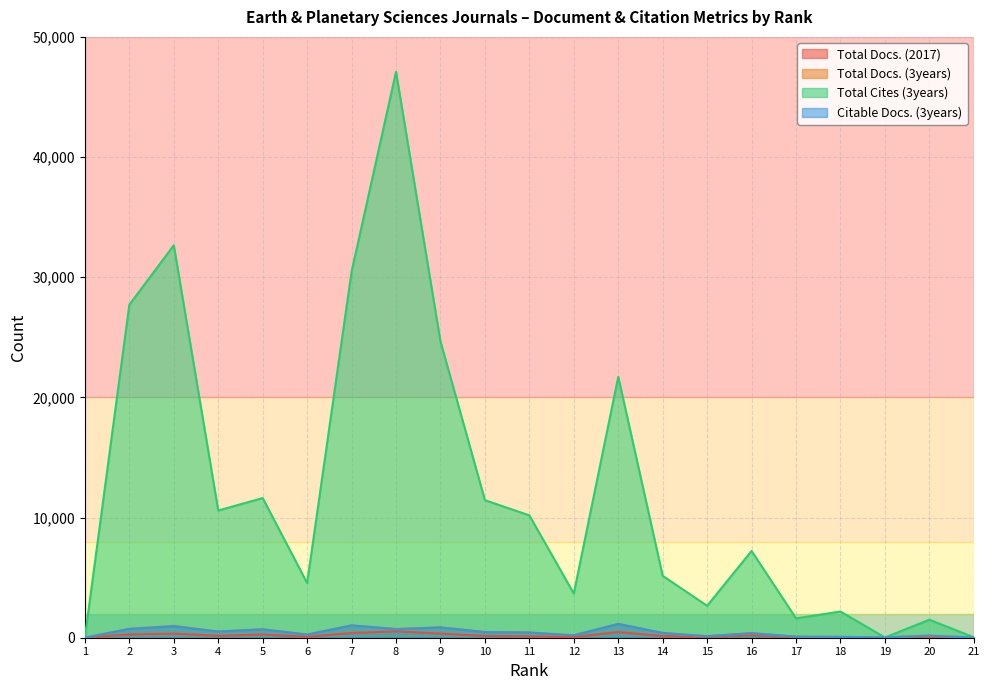

Reading left to right, extract all data points from this chart.

Total Docs. (2017): 1=2	2=270	3=339	4=161	5=268	6=75	7=390	8=530	9=343	10=151	11=114	12=55	13=472	14=138	15=59	16=214	17=38	18=48	19=0	20=60	21=12
Total Docs. (3years): 1=7	2=747	3=985	4=518	5=707	6=270	7=1027	8=730	9=871	10=479	11=438	12=205	13=1158	14=396	15=128	16=381	17=87	18=73	19=28	20=172	21=9
Total Cites (3years): 1=42	2=27710	3=32659	4=10587	5=11622	6=4549	7=30460	8=47097	9=24653	10=11448	11=10180	12=3677	13=21714	14=5148	15=2657	16=7221	17=1611	18=2180	19=20	20=1497	21=36
Citable Docs. (3years): 1=7	2=729	3=952	4=510	5=692	6=259	7=1023	8=714	9=850	10=468	11=430	12=196	13=1145	14=392	15=127	16=379	17=86	18=67	19=27	20=172	21=8